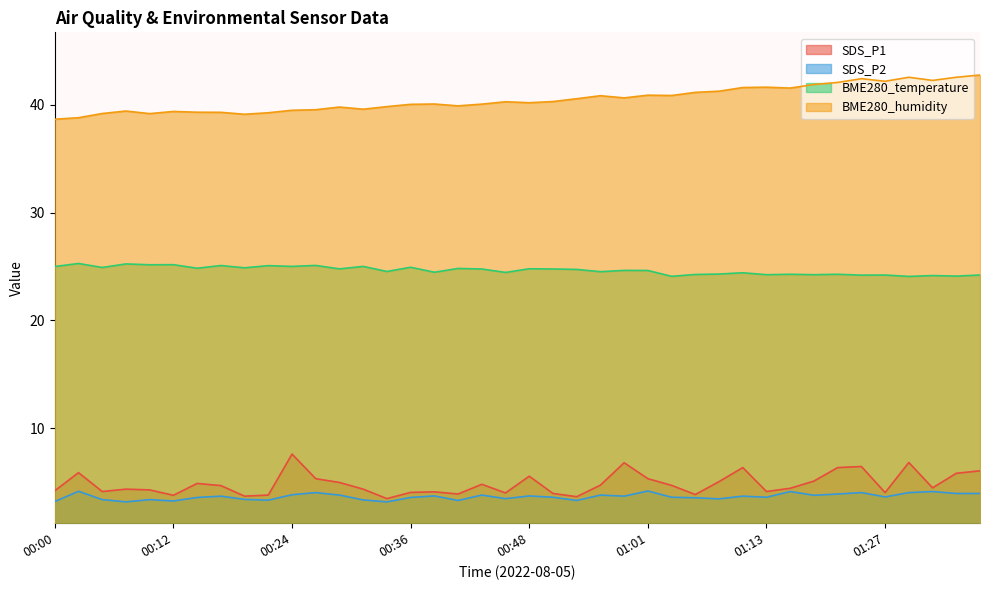

Count the number of categories in the chart.

40